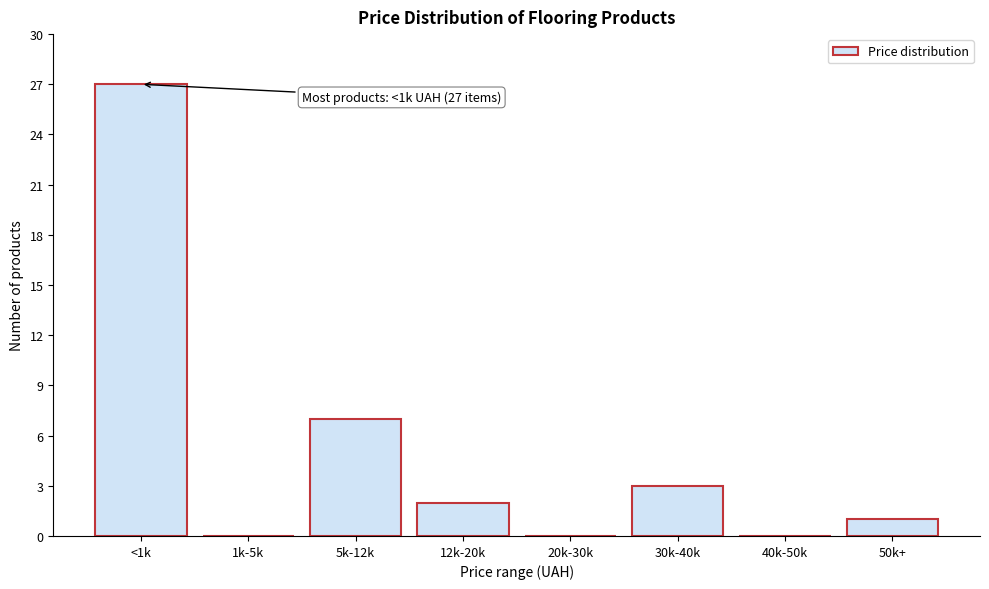

Reading right to left, what are all the values shown in this chart?

50k+=1	40k-50k=0	30k-40k=3	20k-30k=0	12k-20k=2	5k-12k=7	1k-5k=0	<1k=27